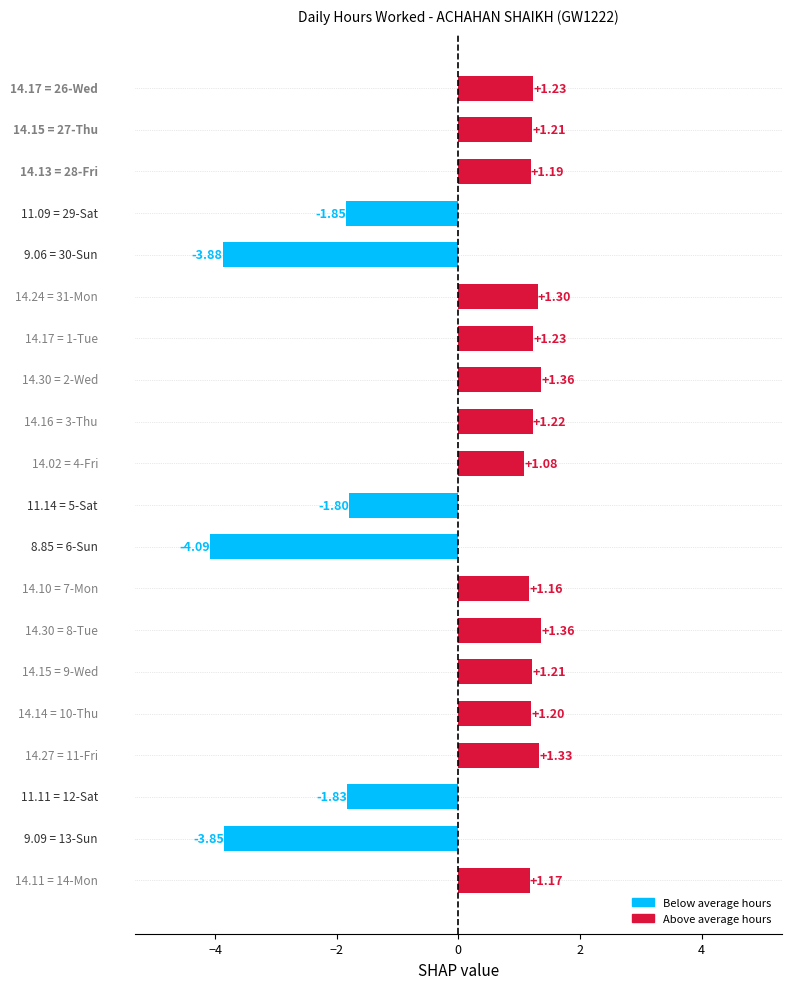

What is the difference between the maximum and minimum values?

5.5